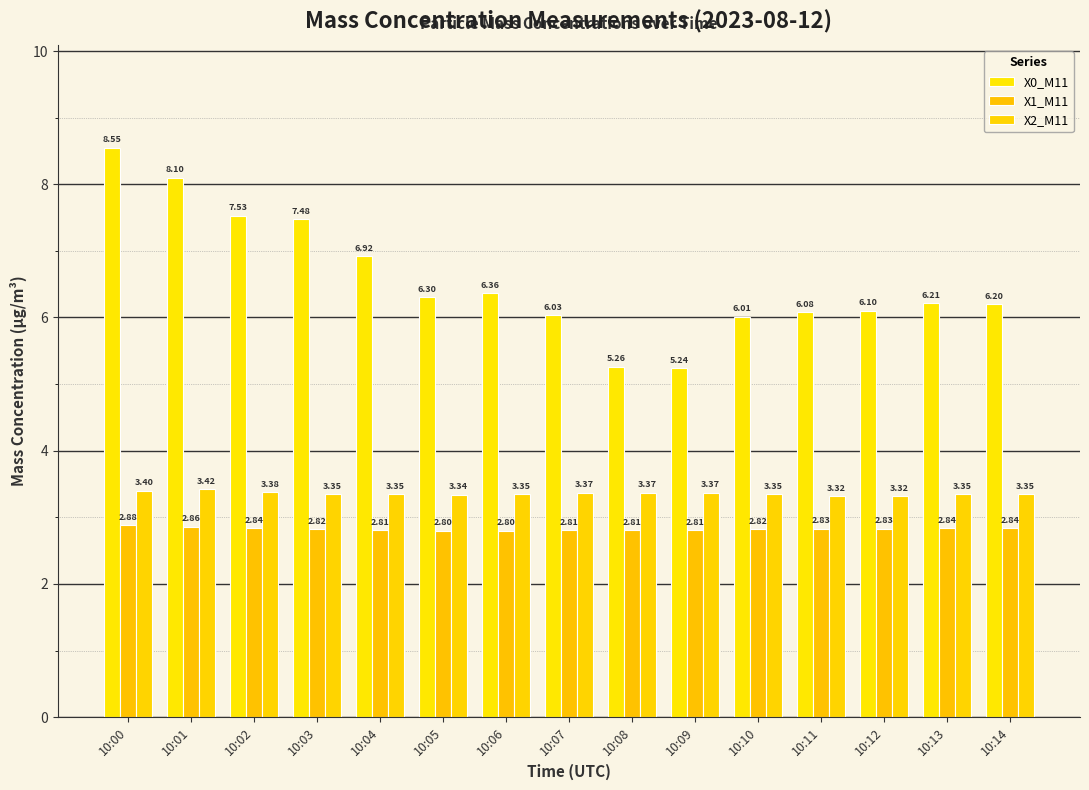

What is the value of the X1_M11 bar at the 7th from the left?

2.8